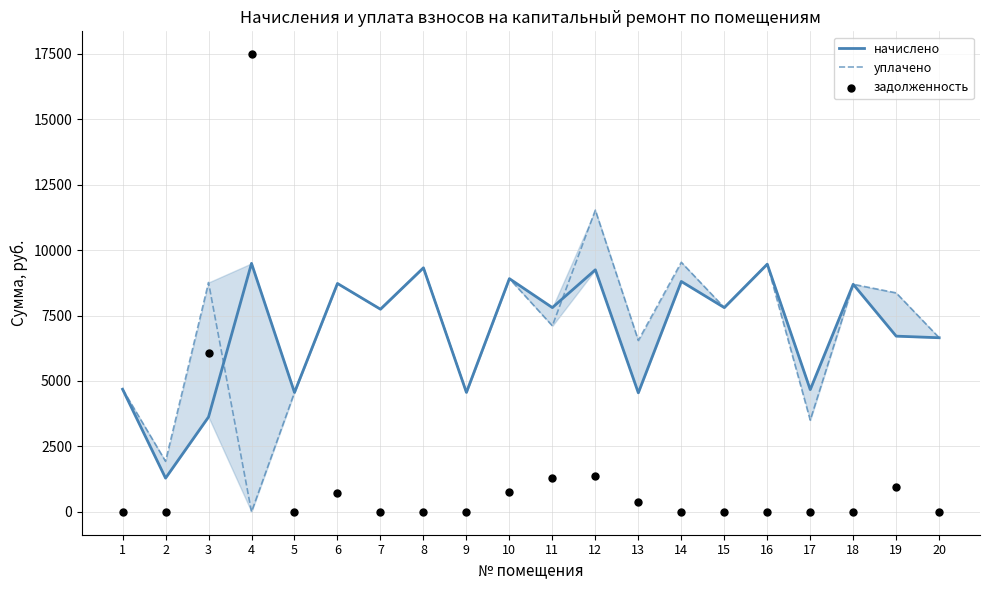

At which category is the sum across all series the highest?

4